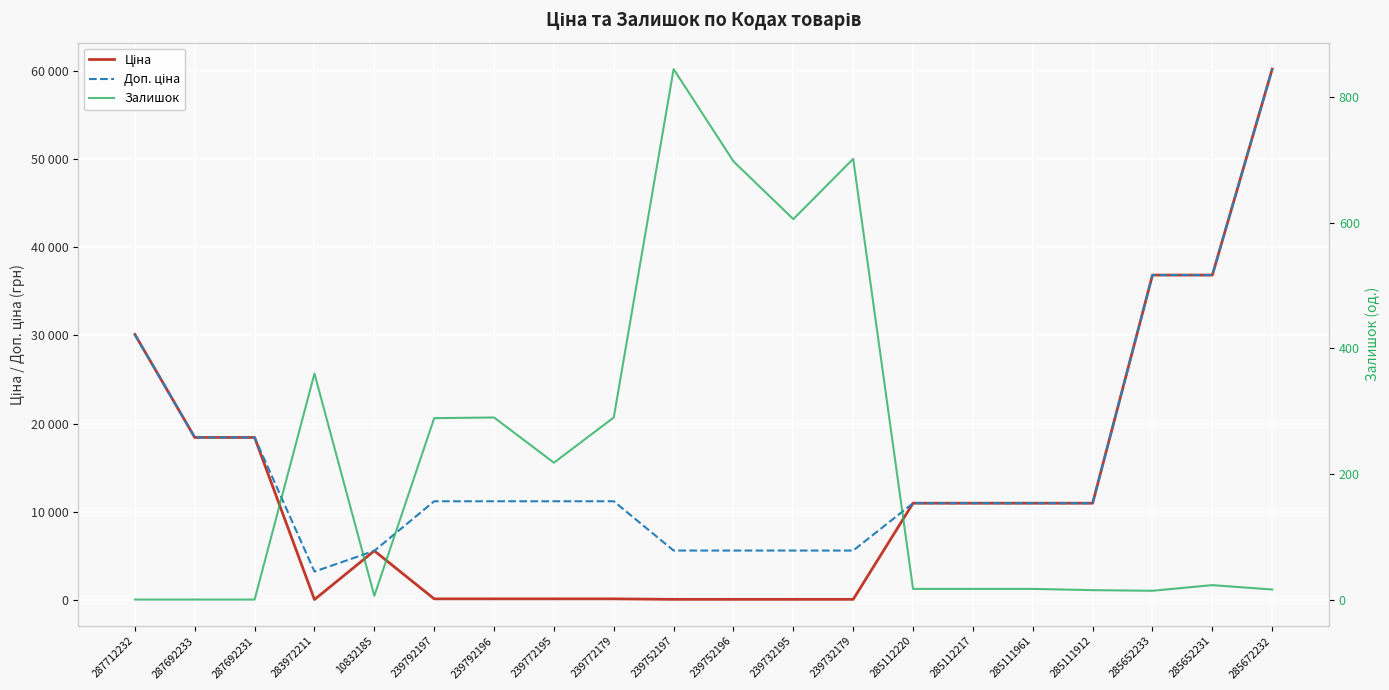

What is the highest value of the Ціна series?

60205.6